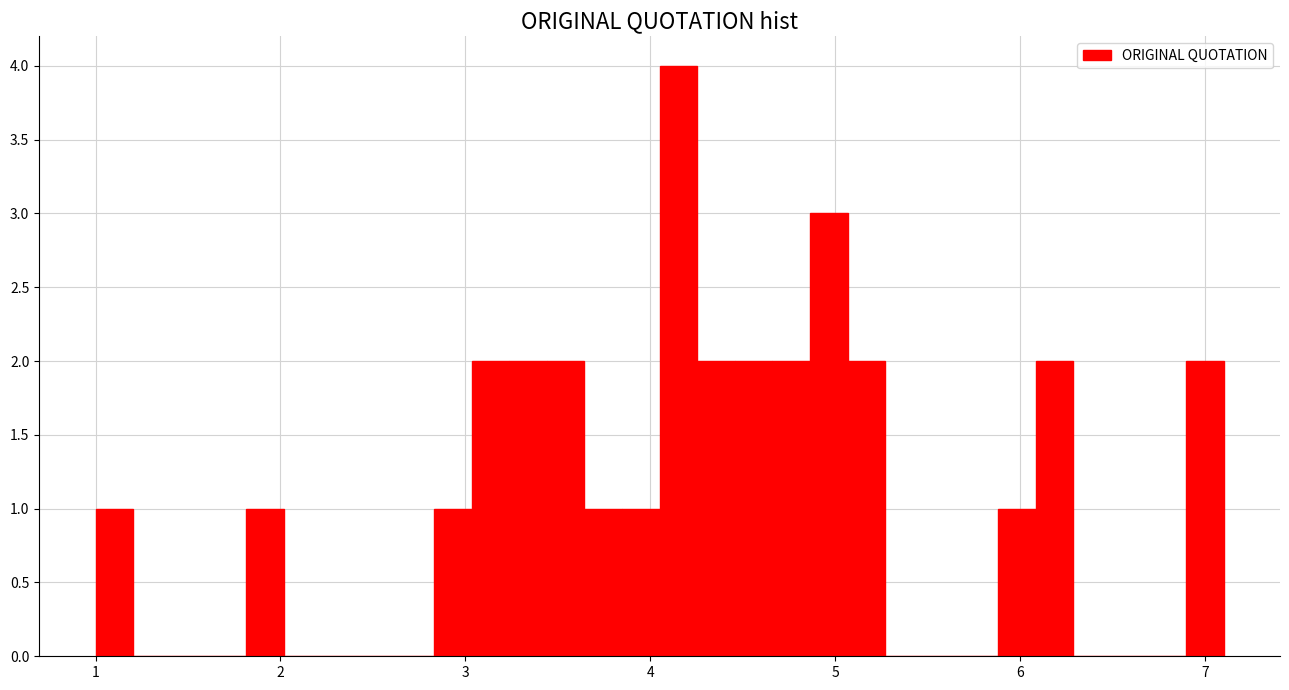

Around what value on the x-axis is the tallest bar? Give the approximate position of its centre, as read against the axis.

4.2